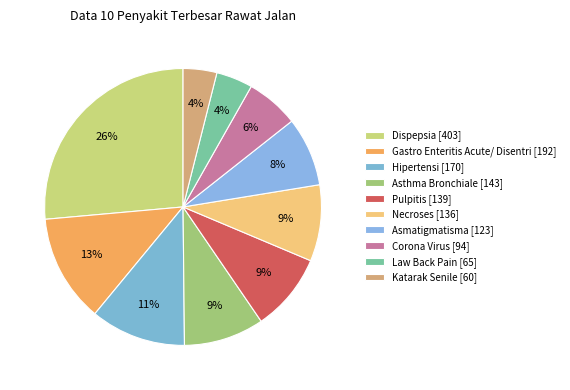

Count the number of slices in the pie.

10